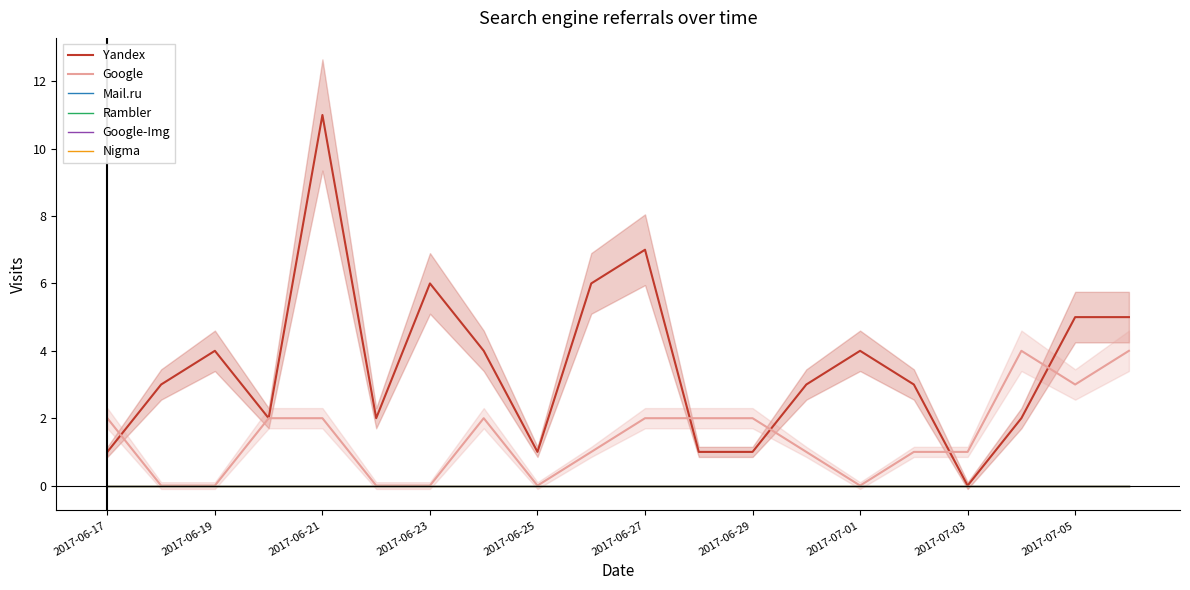

True or false: Yandex and Nigma intersect in this chart.

False